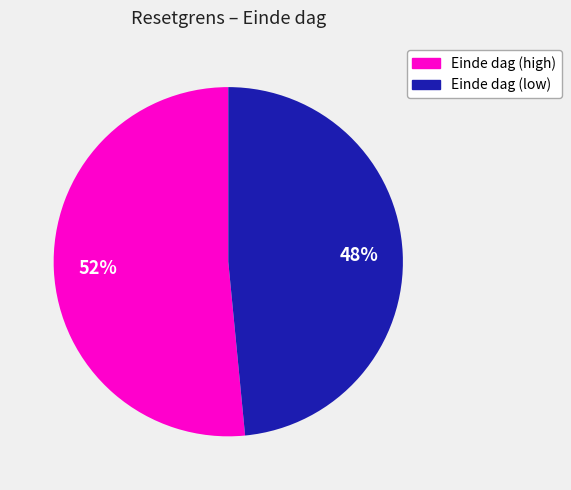

What percentage is the Einde dag (low) slice, to the nearest percent?

48%